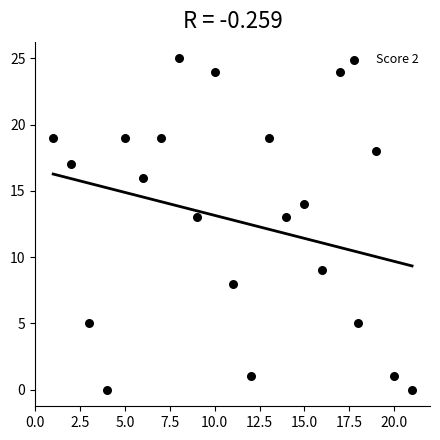

What is the range of Y values (max minus min)?

25